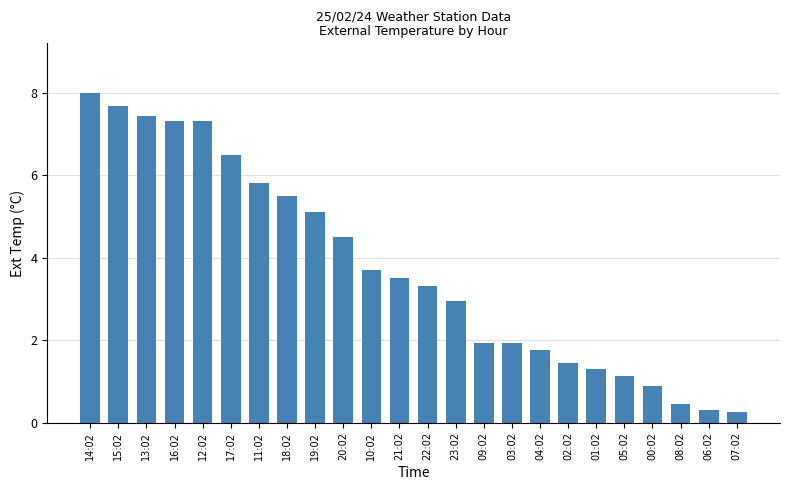

Does the chart contain any negative values?

No